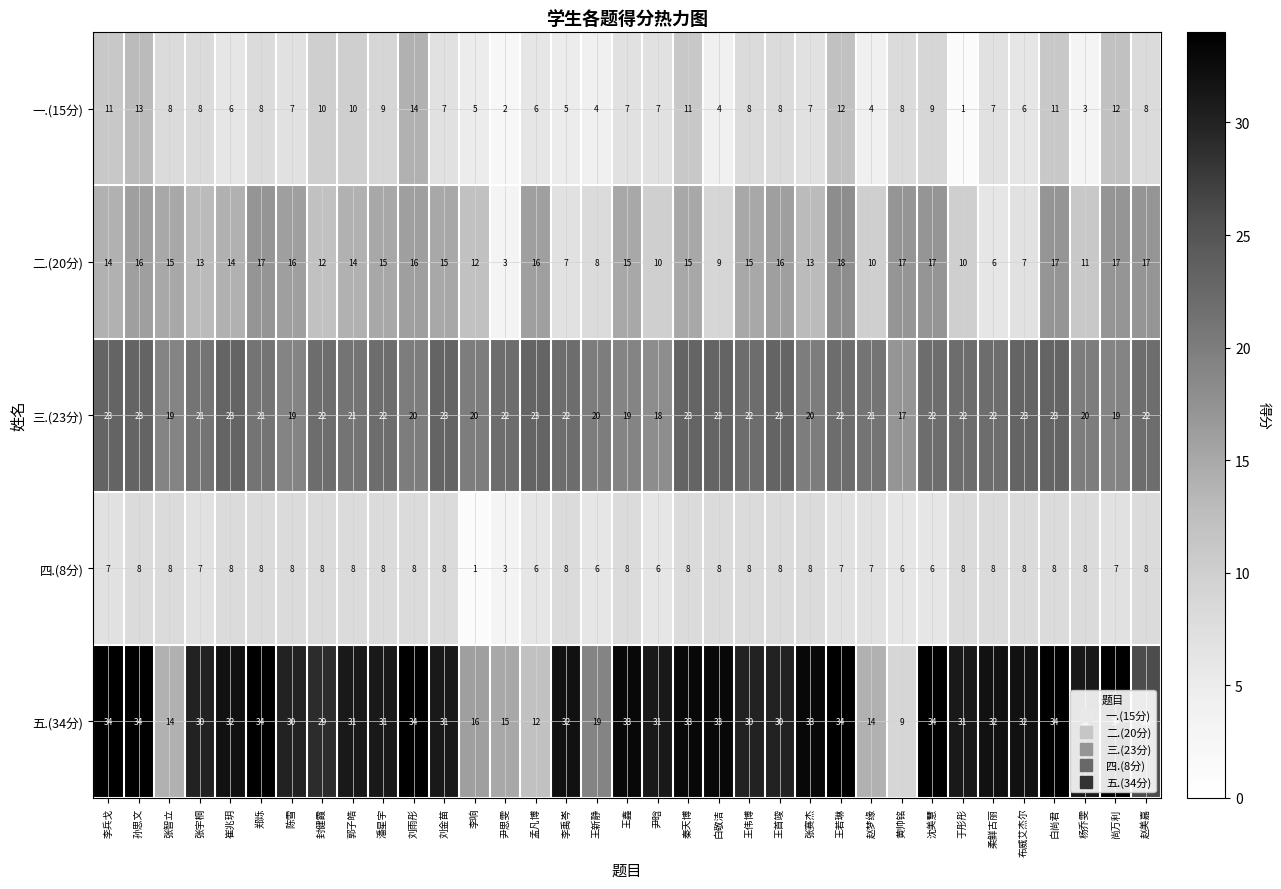

What is the total value across all series at 李禹岑?

74